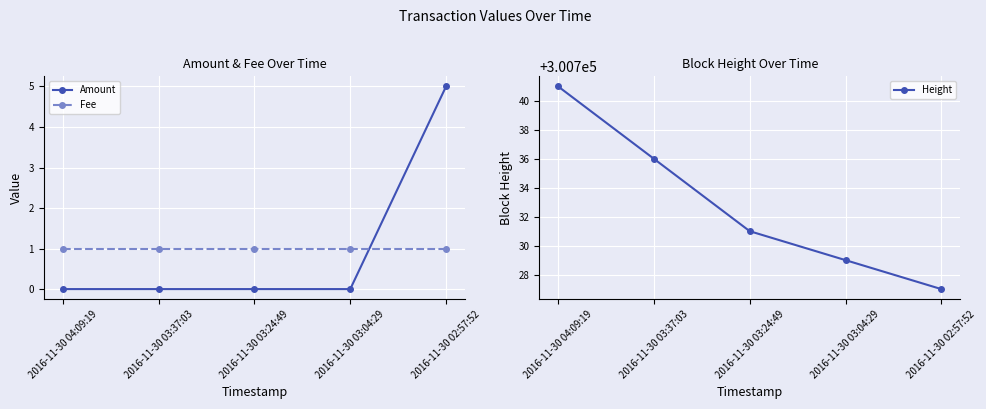

Which series ends up on top after the final intersection of Fee and Amount?

Amount